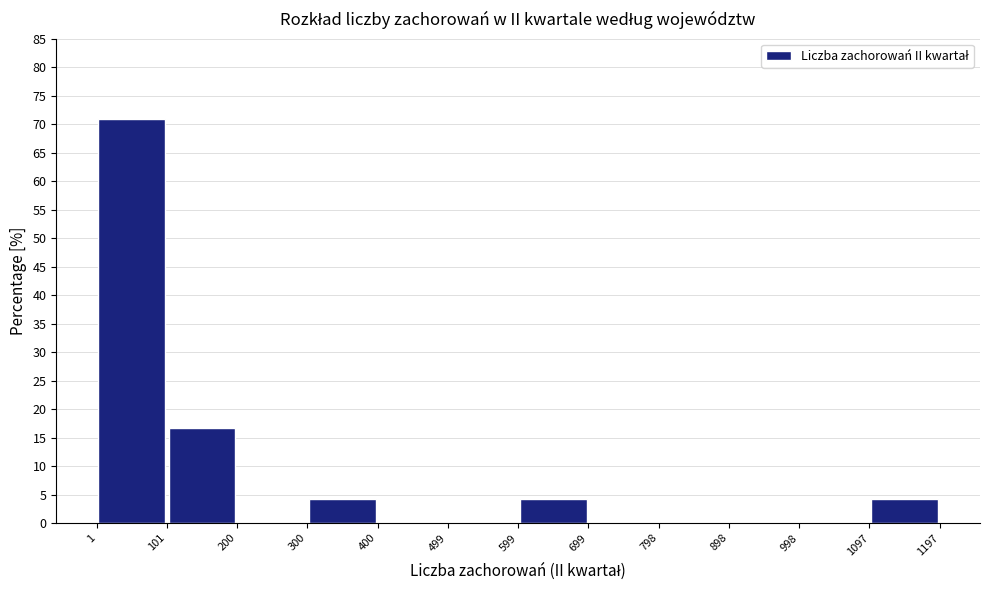

Reading left to right, list every bar in this chart as the range it spans on the x-axis followed by its height. The values are not printed on the chart, so give them approximately, as read against the axis.

1 to 101: 71.0
101 to 200: 16.5
200 to 300: 0
300 to 400: 4.0
400 to 499: 0
499 to 599: 0
599 to 699: 4.0
699 to 798: 0
798 to 898: 0
898 to 998: 0
998 to 1097: 0
1097 to 1197: 4.0